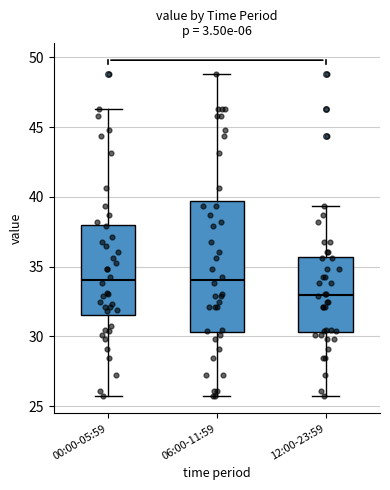

Where does the upper whisker of the box for 00:00-05:59 end on the y-axis? The values are not printed on the chart, so give them approximately, as read against the axis.

46.5